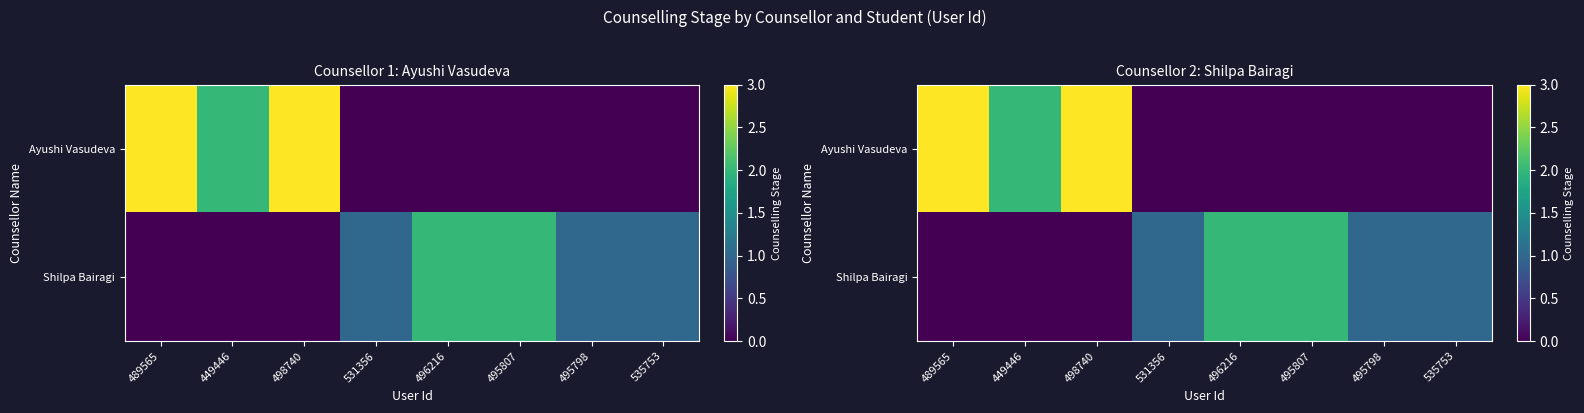

What is the difference between the highest and lowest values at 531356?

1